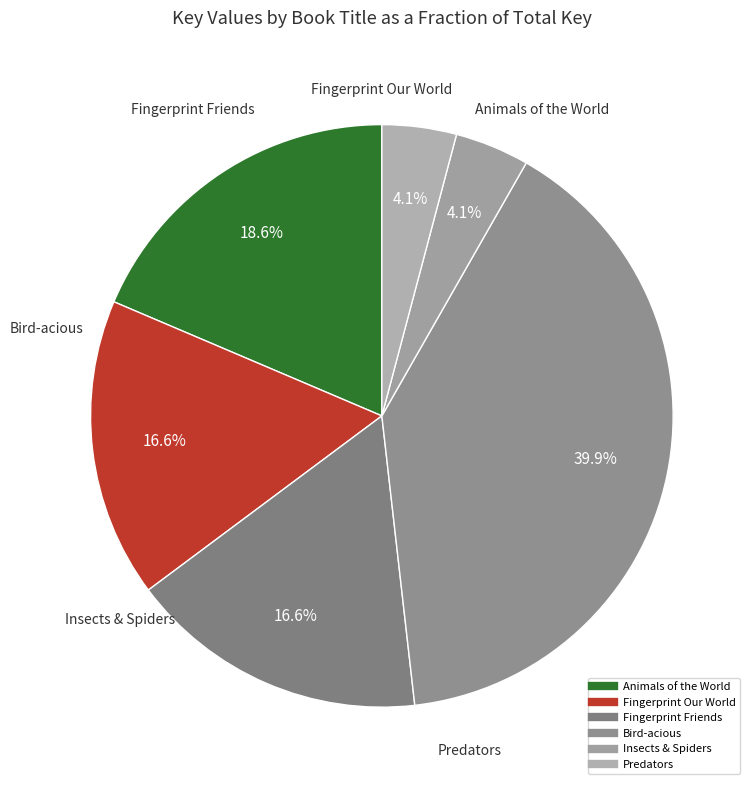

Approximately how many times larger is the value at Predators compared to Insects & Spiders?

1.0